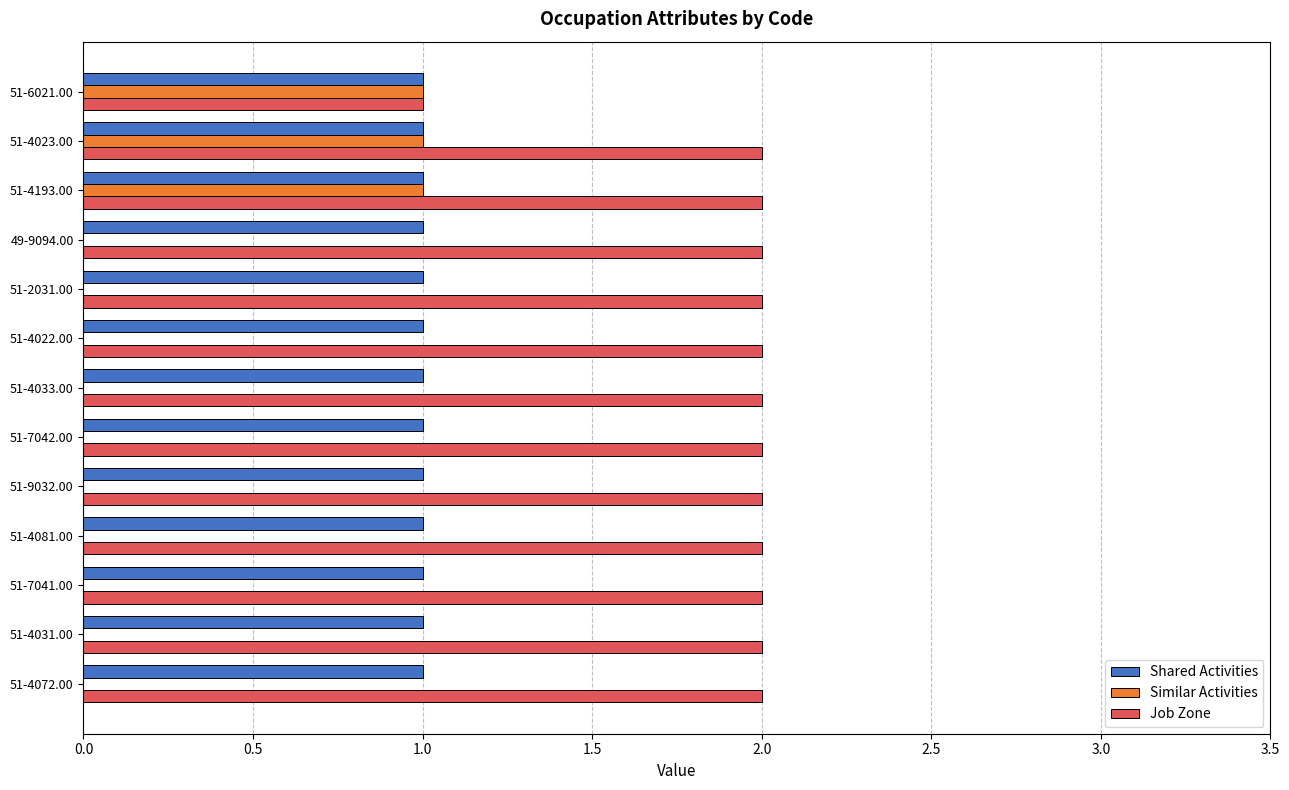

What is the sum of all Job Zone values?

25